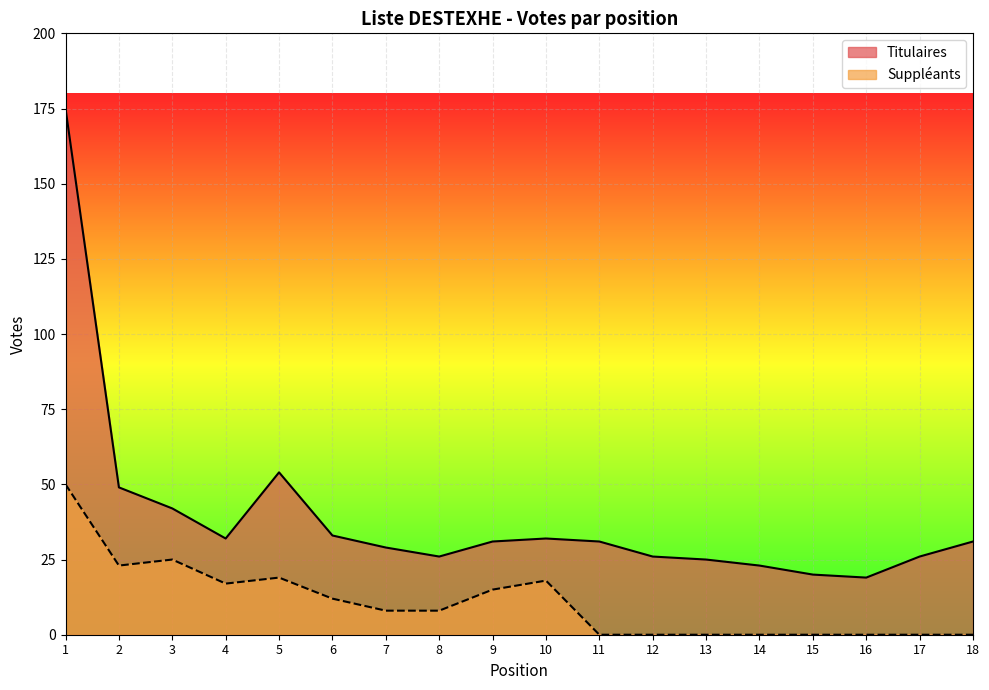

Which series has the largest total across all categories?

Titulaires